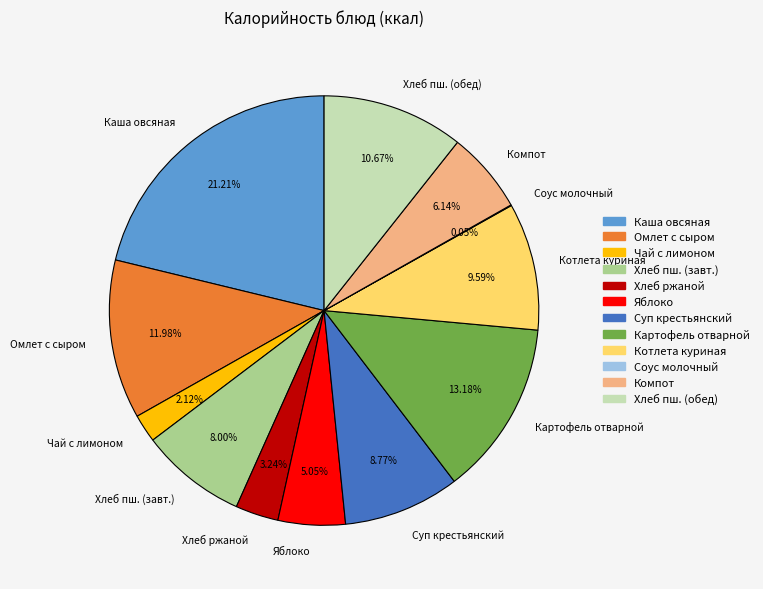

To the nearest percent, what portion does Котлета куриная represent?

10%